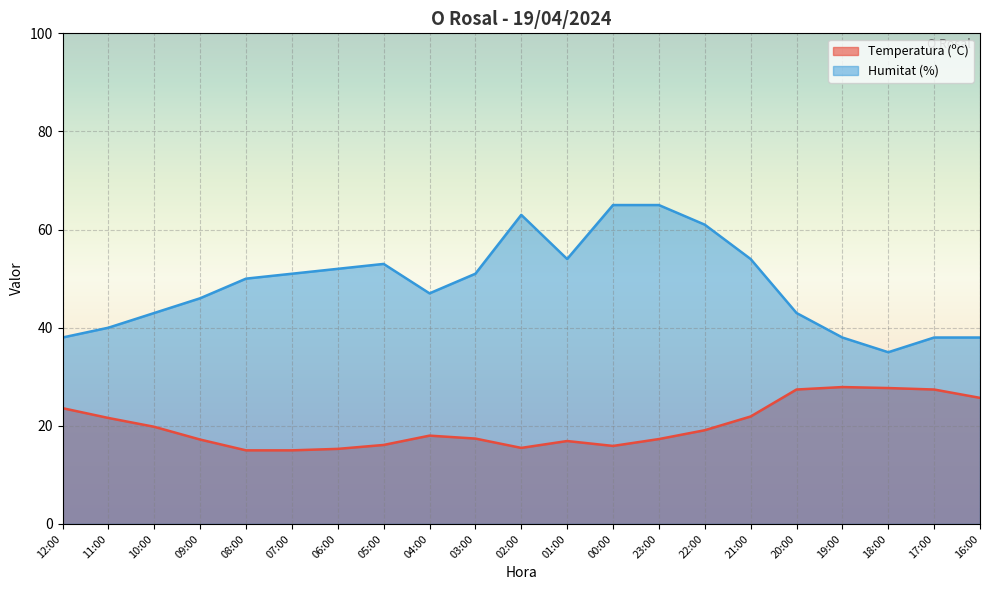

Reading left to right, transcribe all the data shown in this chart.

Temperatura (ºC): 12:00=23.6	11:00=21.6	10:00=19.8	09:00=17.2	08:00=15.0	07:00=15.0	06:00=15.3	05:00=16.1	04:00=18.0	03:00=17.4	02:00=15.5	01:00=16.9	00:00=15.9	23:00=17.3	22:00=19.1	21:00=21.9	20:00=27.4	19:00=27.9	18:00=27.7	17:00=27.4	16:00=25.7
Humitat (%): 12:00=38.0	11:00=40.0	10:00=43.0	09:00=46.0	08:00=50.0	07:00=51.0	06:00=52.0	05:00=53.0	04:00=47.0	03:00=51.0	02:00=63.0	01:00=54.0	00:00=65.0	23:00=65.0	22:00=61.0	21:00=54.0	20:00=43.0	19:00=38.0	18:00=35.0	17:00=38.0	16:00=38.0